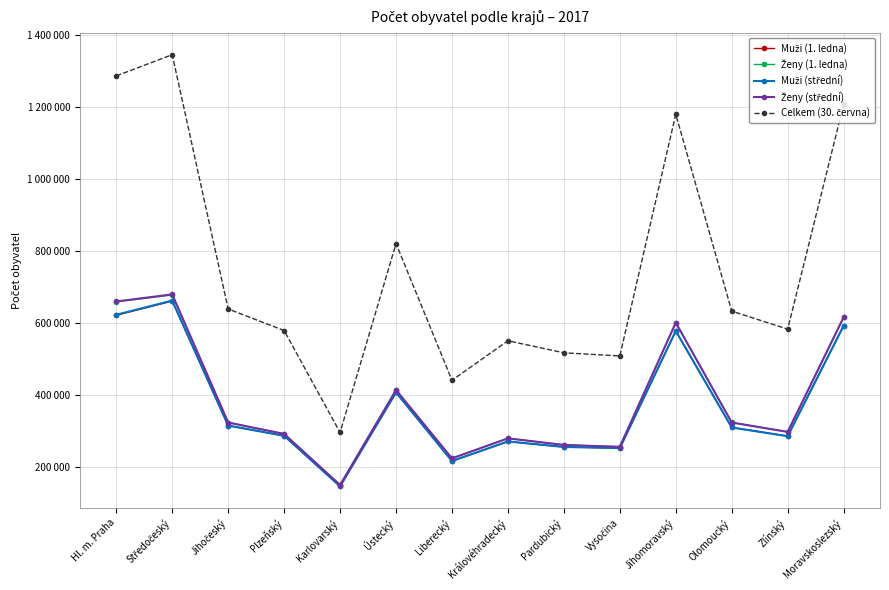

What position from the right is Moravskoslezský?

1